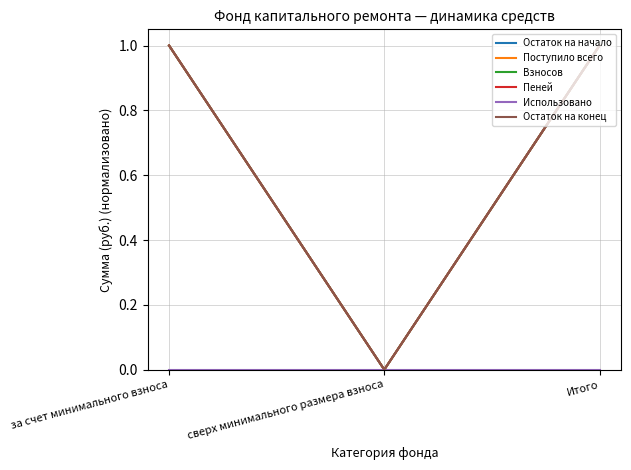

True or false: Остаток на начало has a value of 0 at сверх минимального размера взноса.

True